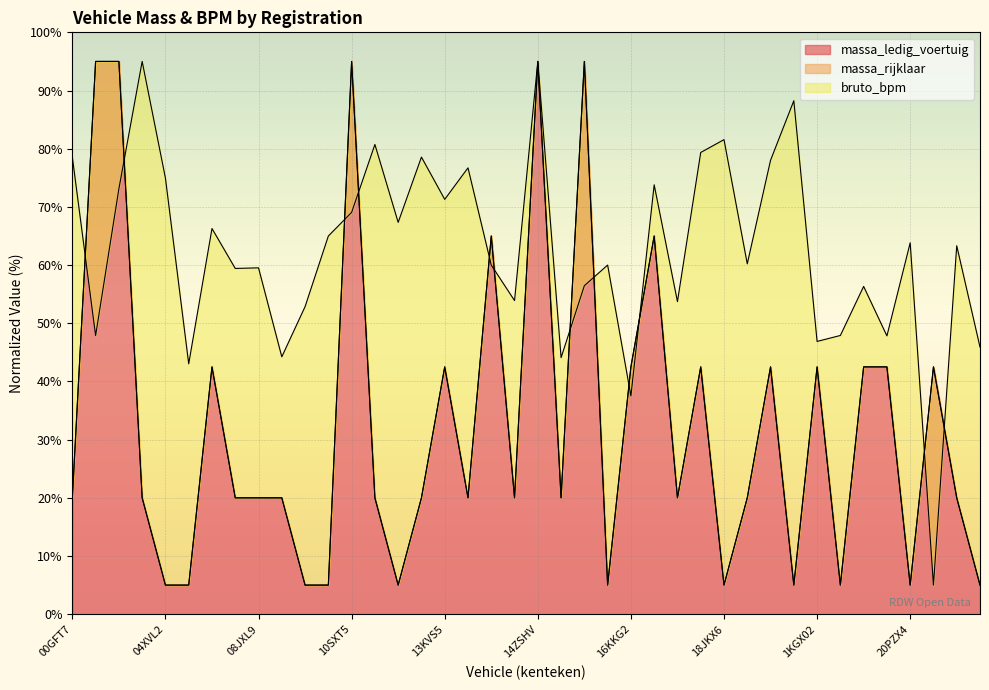

What is the maximum value for massa_ledig_voertuig?

95.0